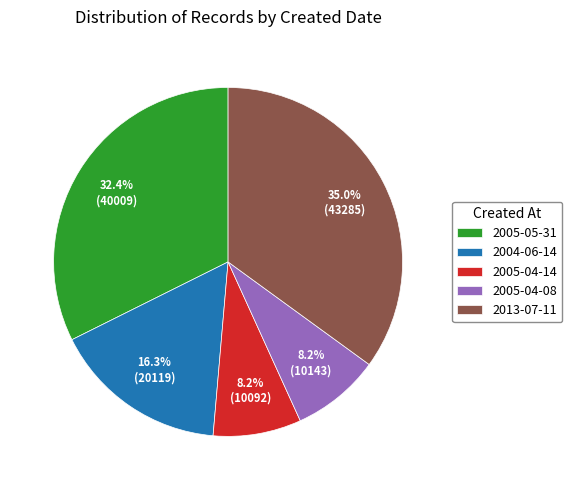

What is the largest slice in the pie chart?

2013-07-11